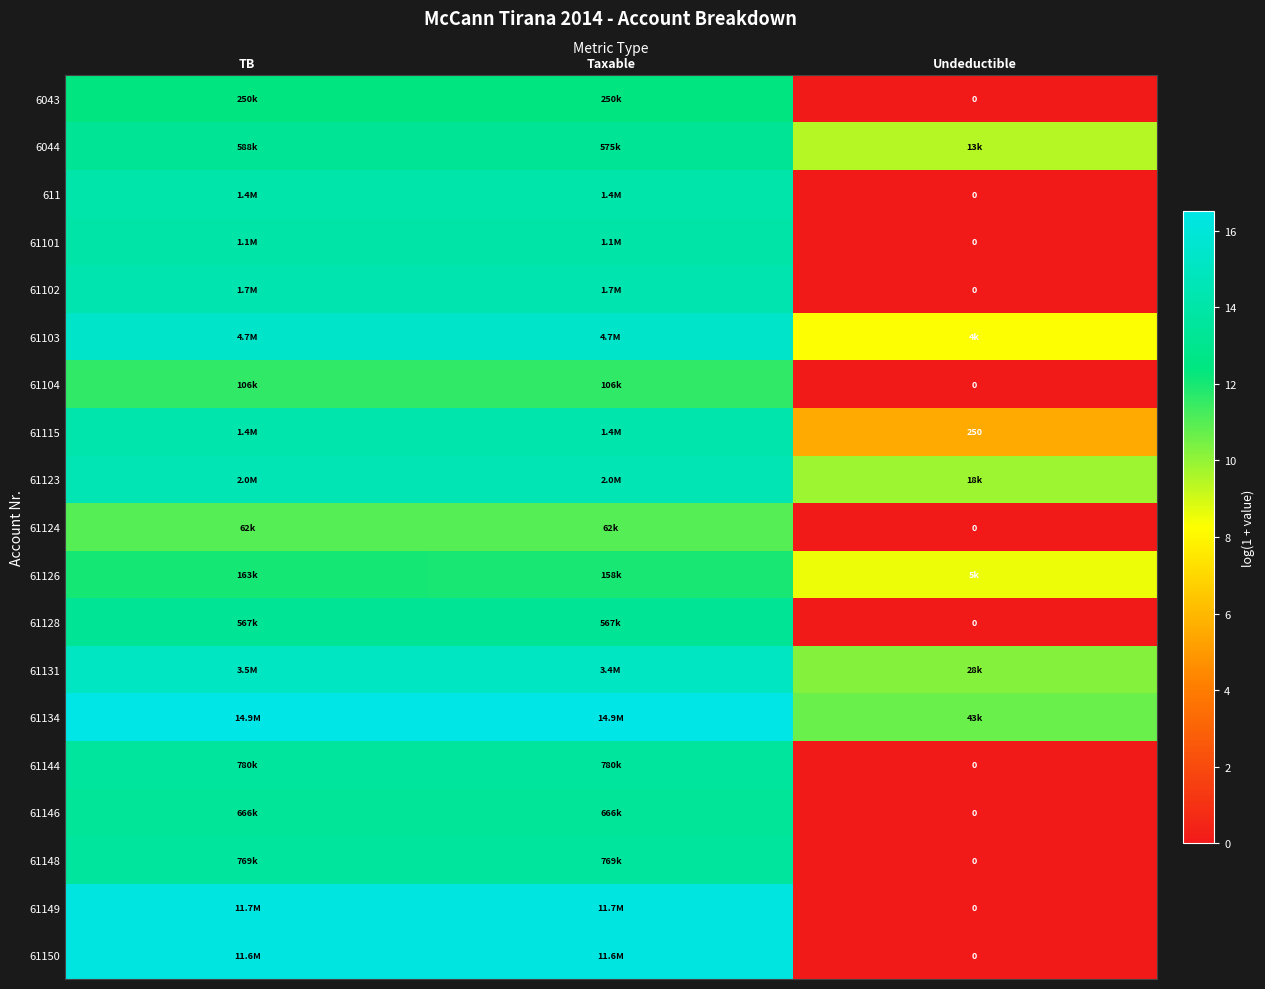

Count the number of data series in this chart.

19